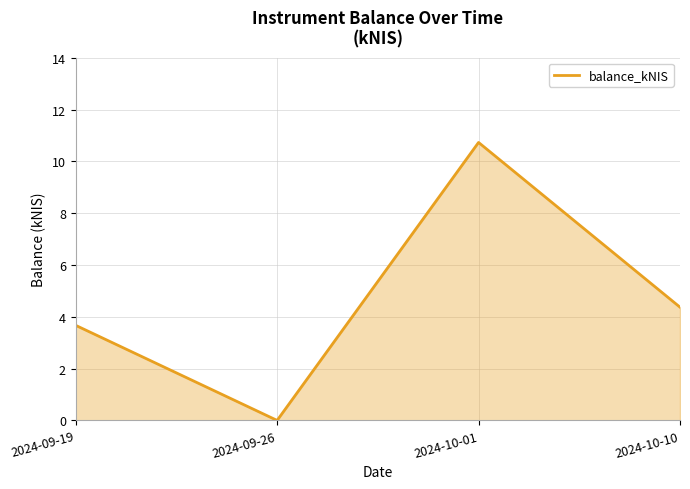

Which category has the highest value across all series?

2024-10-01